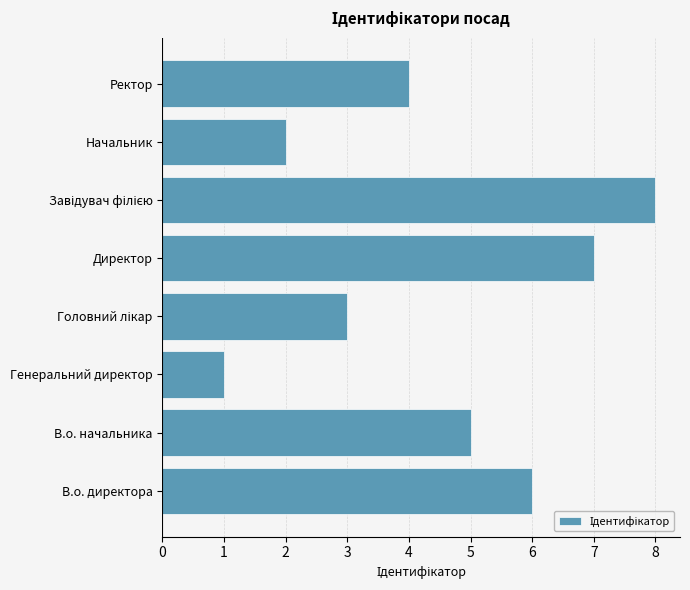

What is the approximate value at Директор?

7